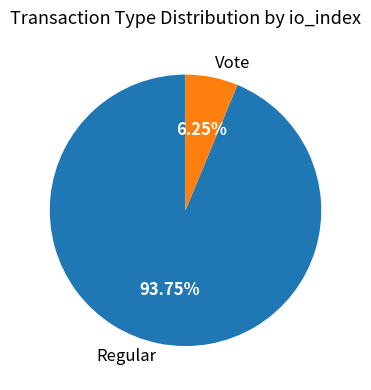

True or false: Vote accounts for 6% of the total.

True